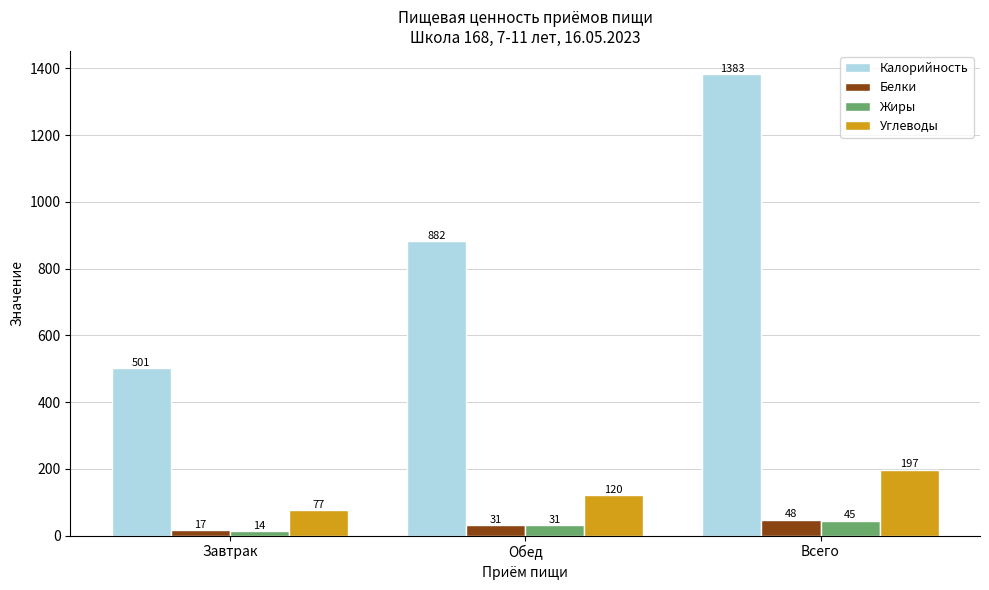

What is the spread (max minus min) of values at Всего?

1338.2